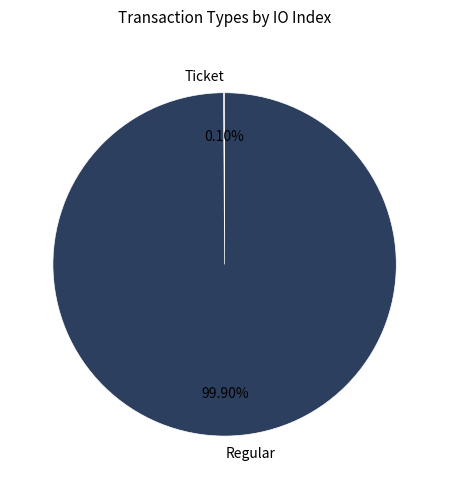

Does any single category account for the majority?

Yes